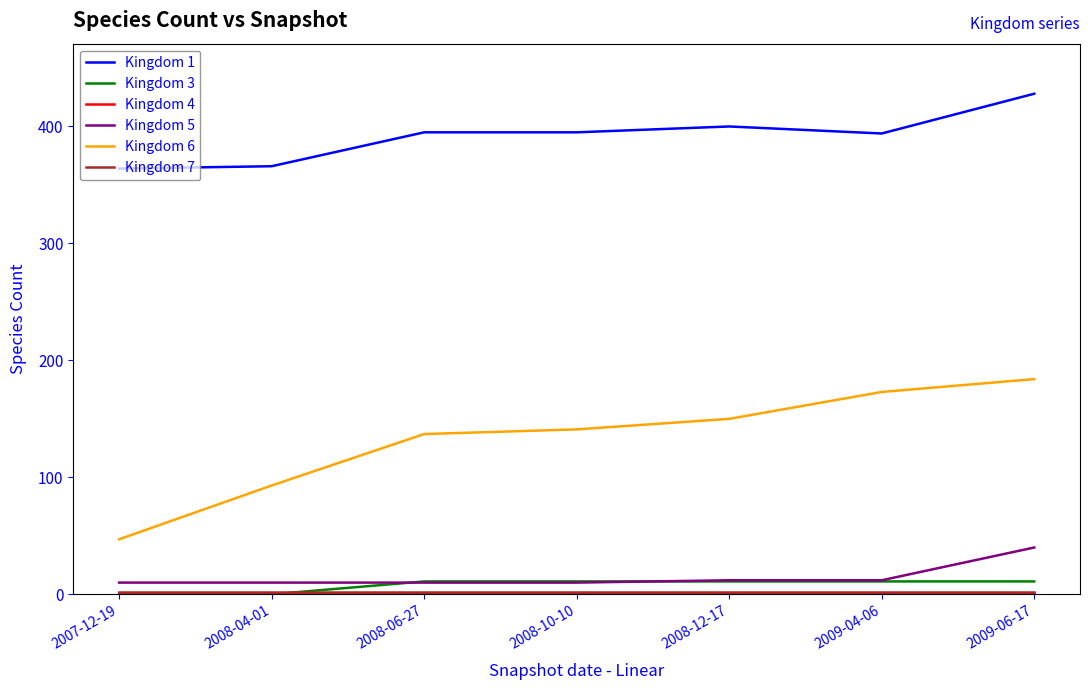

Which series has the largest total across all categories?

Kingdom 1